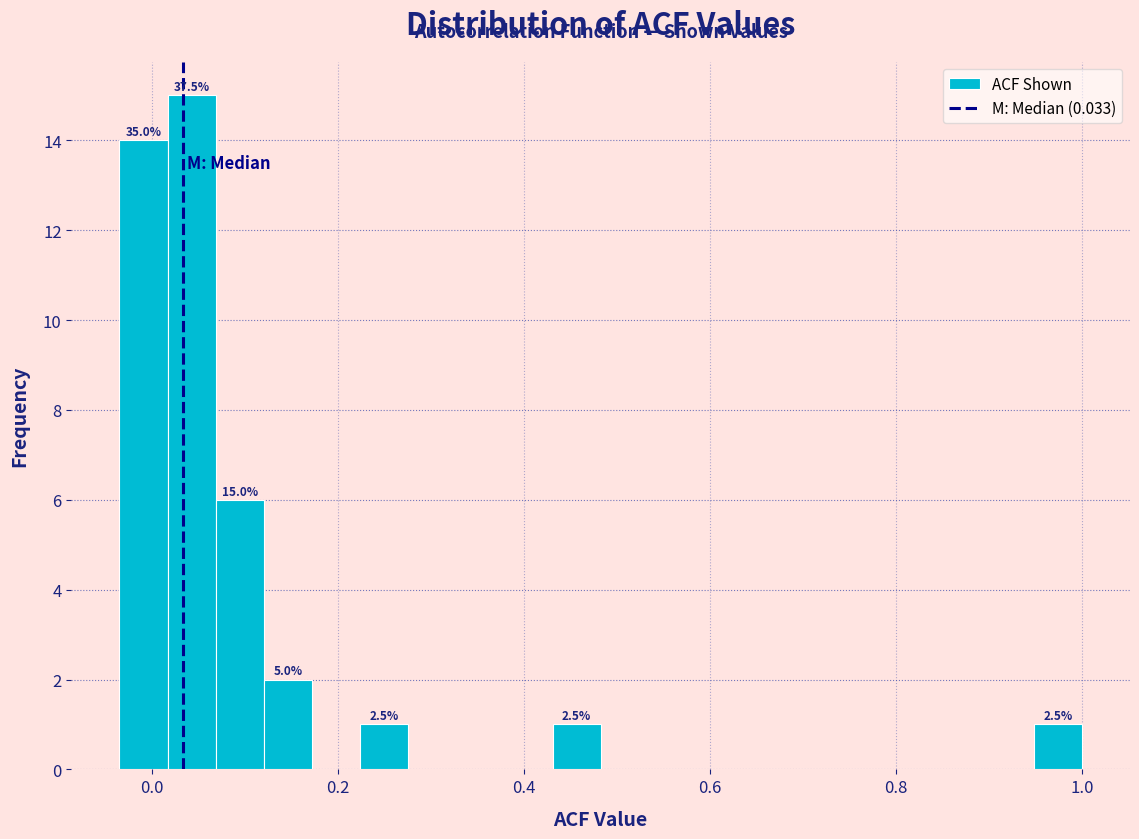

Read against the x-axis, roughly where is the centre of the tallest bar?

0.04